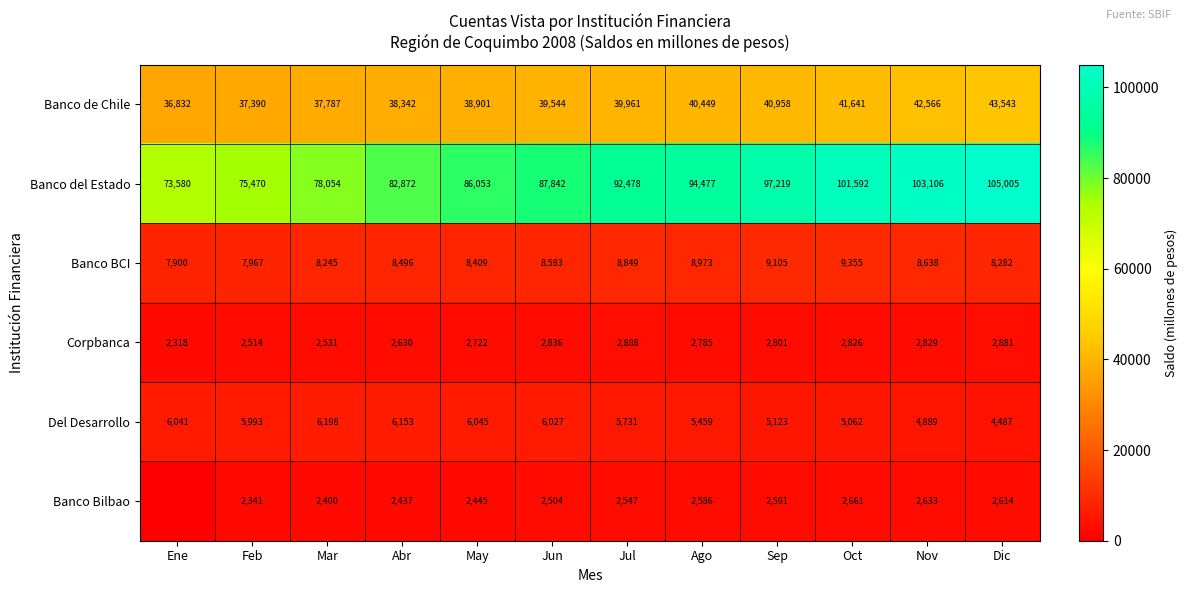

True or false: Del Desarrollo has a value of 4889 at Nov.

True